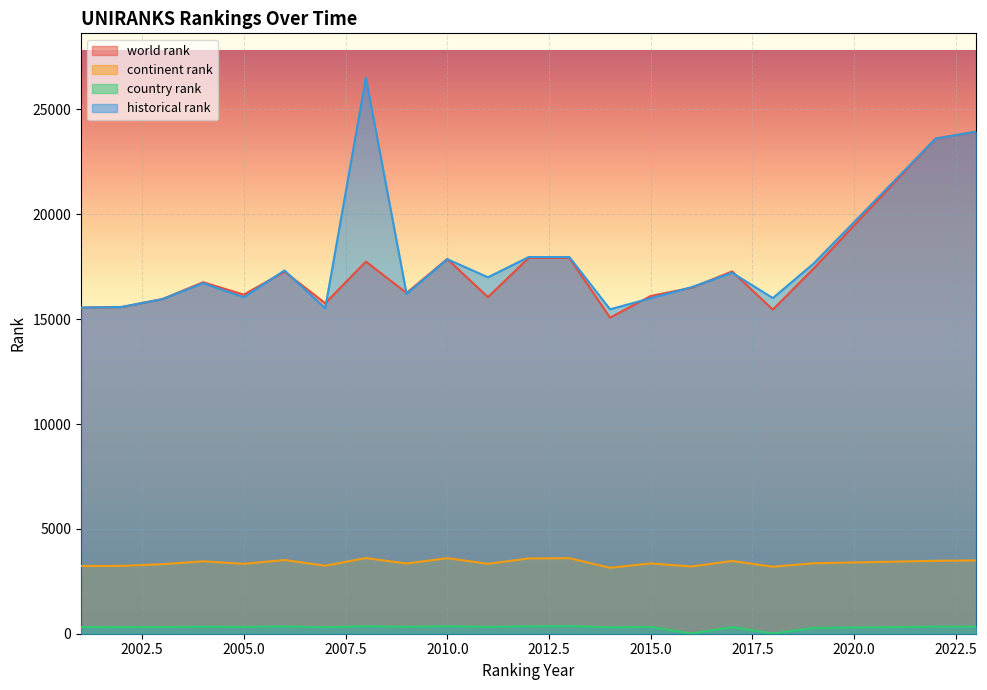

Reading left to right, what are all the values shown in this chart?

world rank: 2001=15551	2002=15580	2003=15956	2004=16760	2005=16169	2006=17265	2007=15760	2008=17744	2009=16248	2010=17867	2011=16051	2012=17921	2013=17922	2014=15073	2015=16104	2016=16496	2017=17275	2018=15457	2019=17408	2022=23611	2023=23941
continent rank: 2001=3228	2002=3235	2003=3315	2004=3453	2005=3332	2006=3516	2007=3243	2008=3608	2009=3347	2010=3603	2011=3334	2012=3588	2013=3601	2014=3145	2015=3352	2016=3206	2017=3469	2018=3195	2019=3359	2022=3477	2023=3493
country rank: 2001=313	2002=315	2003=319	2004=335	2005=324	2006=347	2007=311	2008=356	2009=328	2010=356	2011=325	2012=354	2013=364	2014=305	2015=325	2016=8	2017=314	2018=8	2019=276	2022=337	2023=337
historical rank: 2001=15551	2002=15580	2003=15956	2004=16716	2005=16043	2006=17321	2007=15514	2008=26508	2009=16199	2010=17858	2011=16997	2012=17960	2013=17962	2014=15470	2015=15999	2016=16524	2017=17211	2018=16005	2019=17648	2022=23611	2023=23941